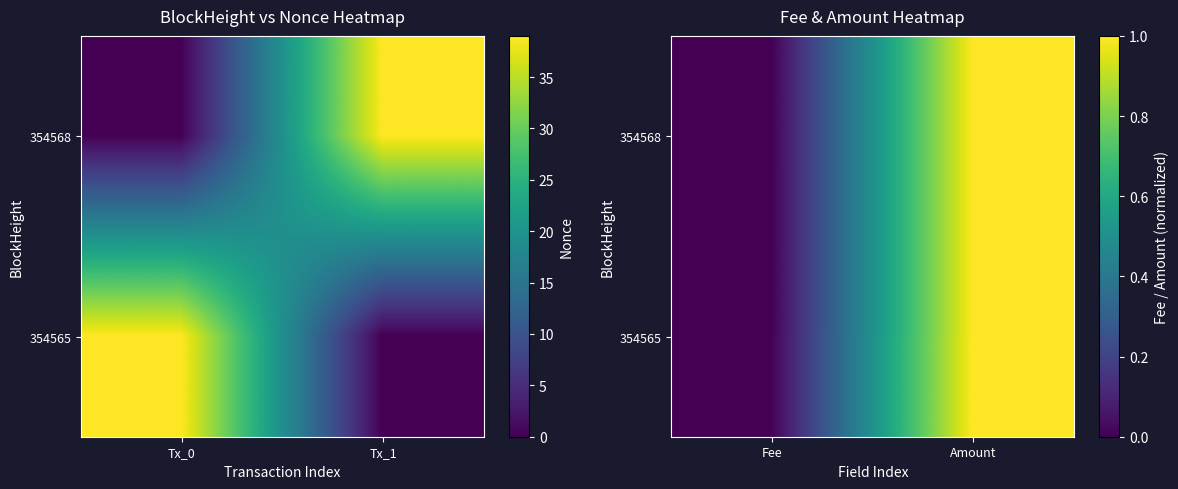

The 354568 series shows 1.7 at Amount. True or false?

False